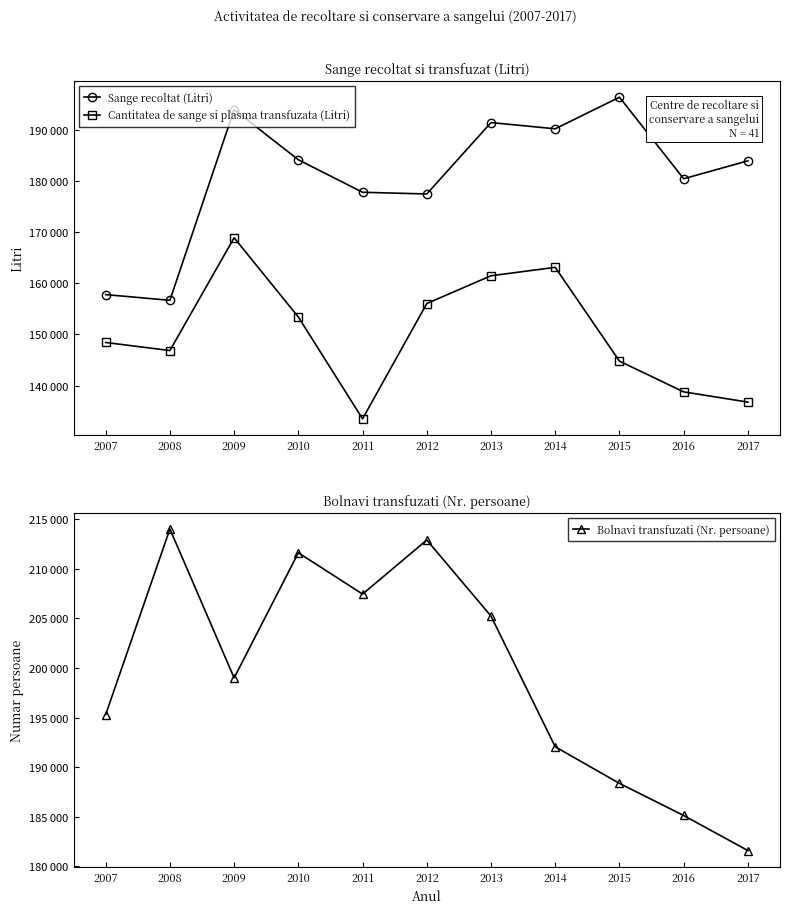

What are all the series names shown in the legend?

Sange recoltat (Litri), Cantitatea de sange si plasma transfuzata (Litri), Bolnavi transfuzati (Nr. persoane)